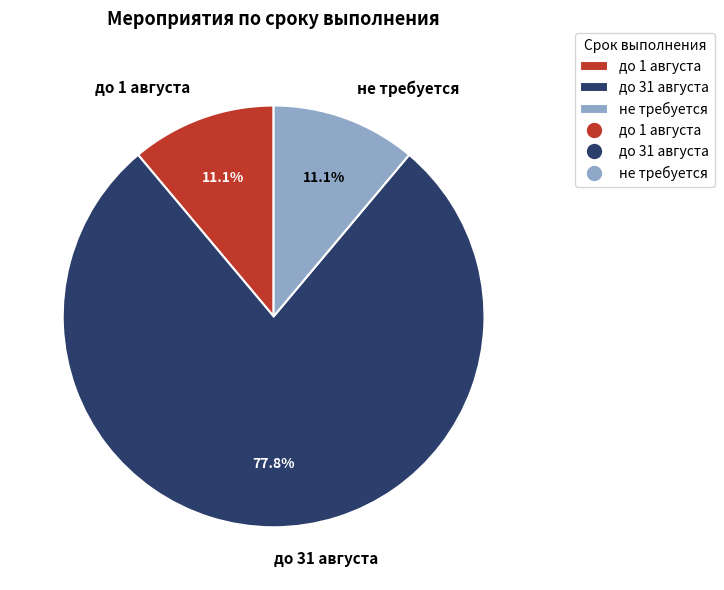

Is не требуется the majority of the pie?

No